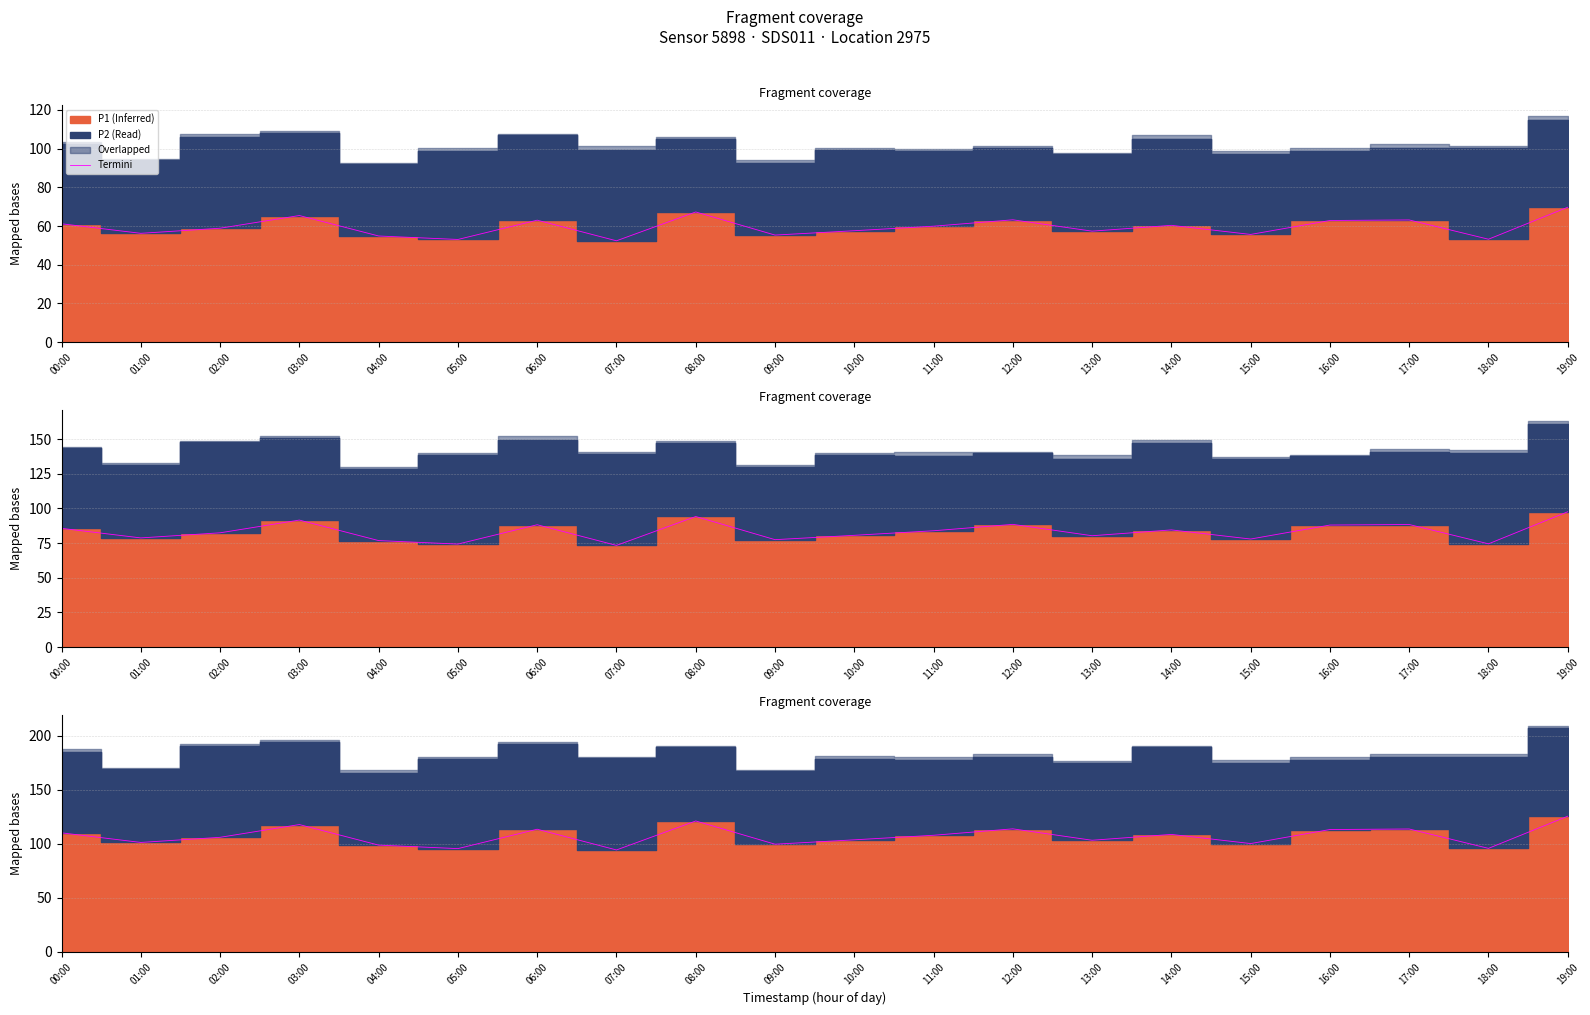

Rank the categories by value from lowest to highest.

07:00, 05:00, 18:00, 04:00, 09:00, 15:00, 01:00, 13:00, 10:00, 02:00, 11:00, 14:00, 00:00, 16:00, 06:00, 17:00, 12:00, 03:00, 08:00, 19:00